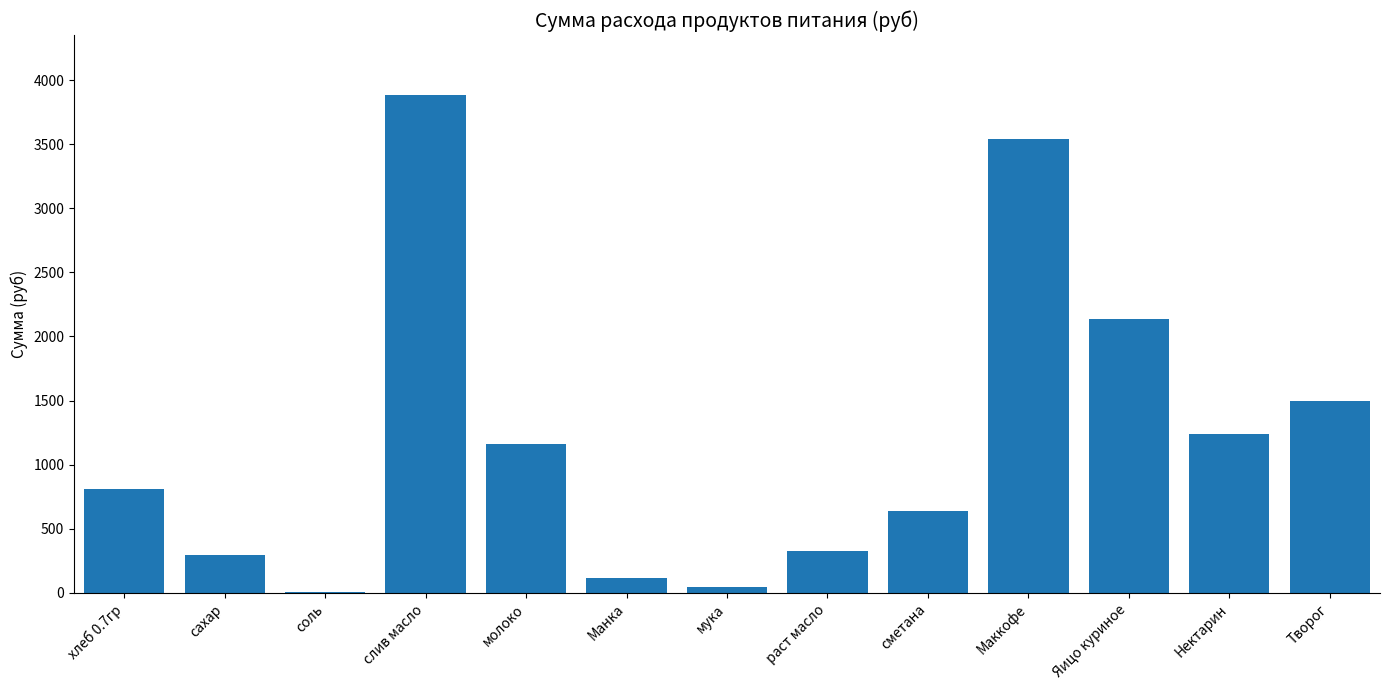

The chart shows a value of 3540.0 at Маккофе. True or false?

True